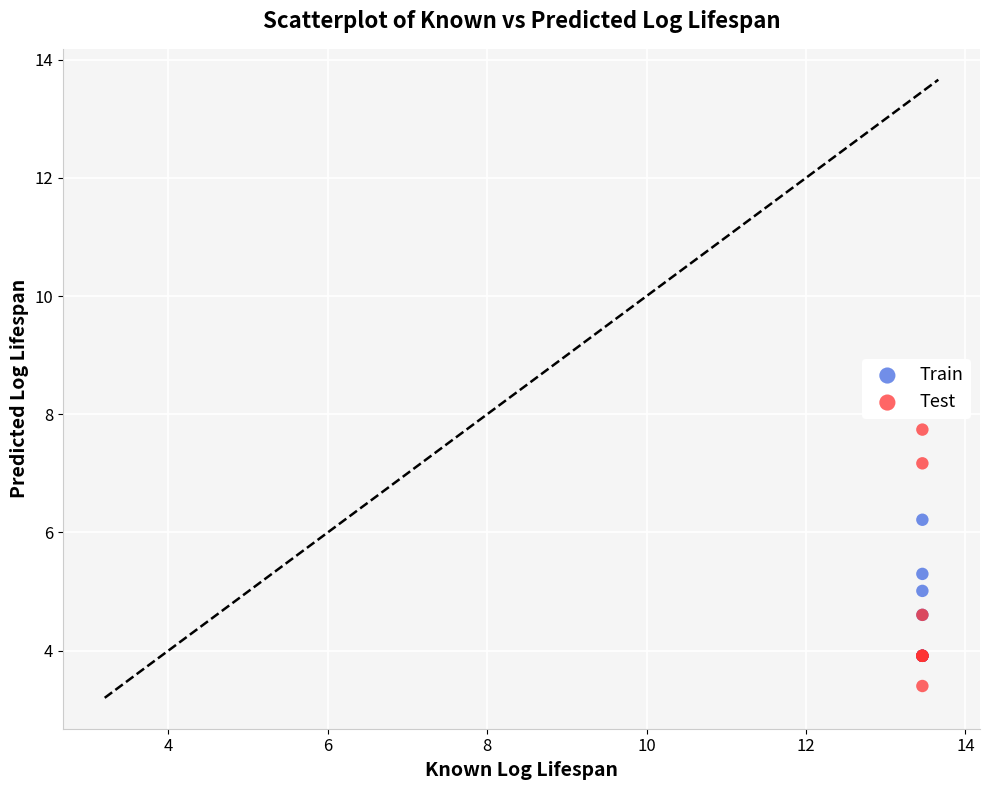

Which series contains the highest Y value?

Test